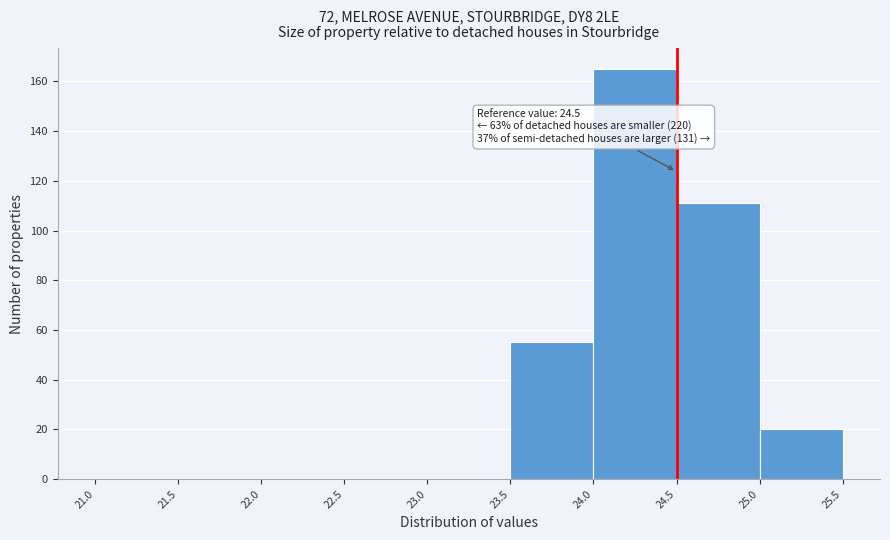

Which range on the x-axis has the tallest bar?

24.0 to 24.5